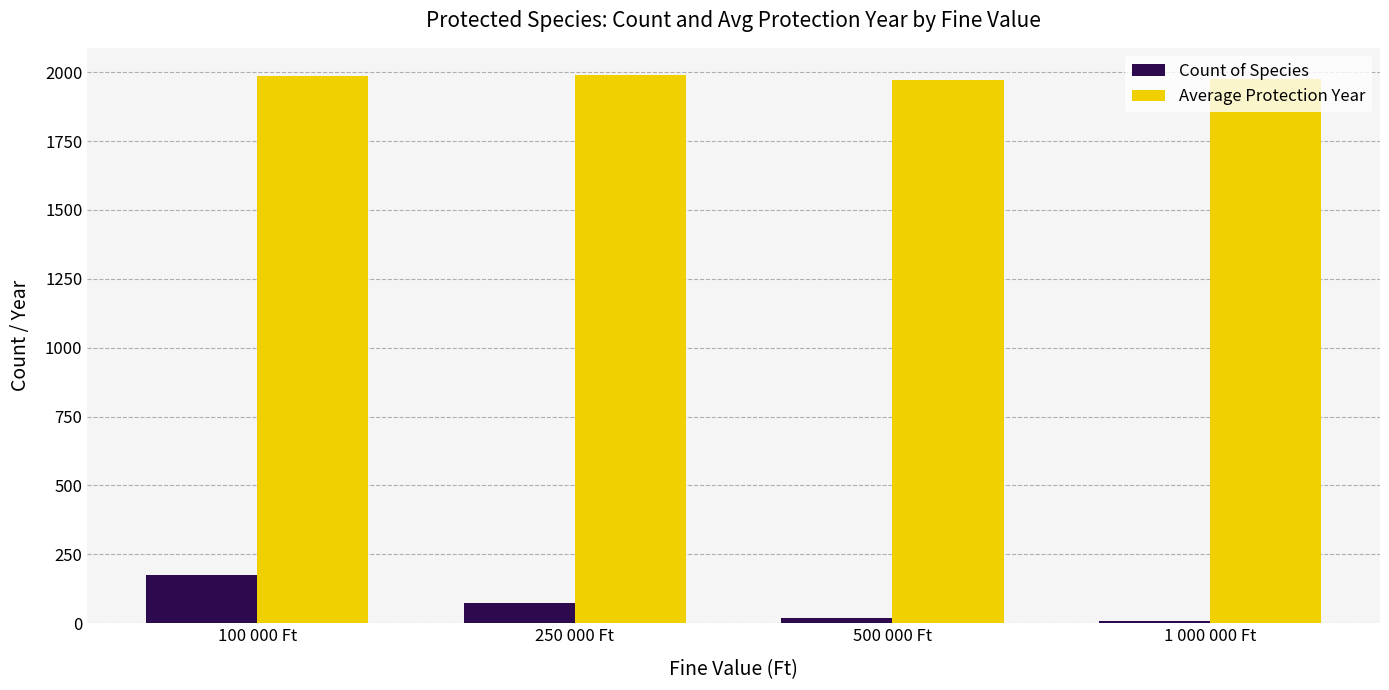

Is it true that Count of Species equals 175 at 100 000 Ft?

True